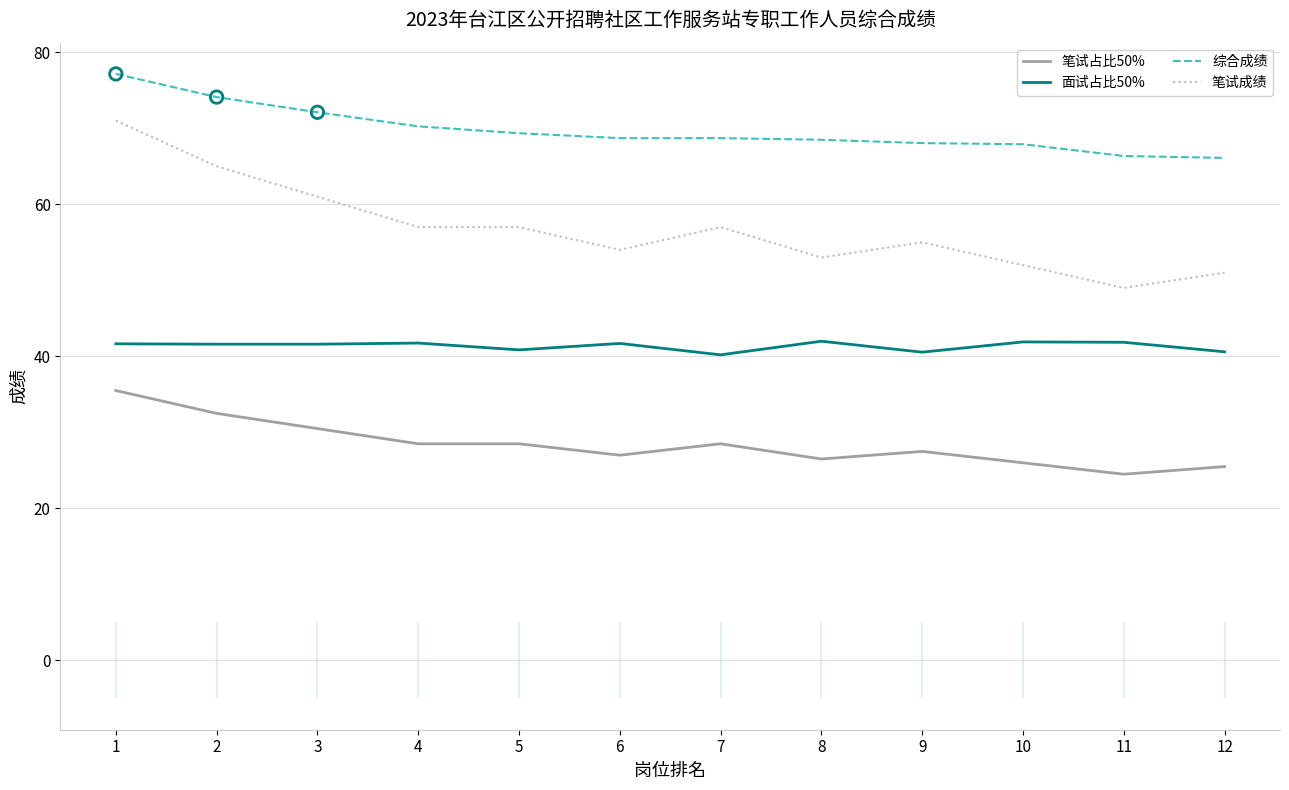

What is the total value across all series at 4?

197.5